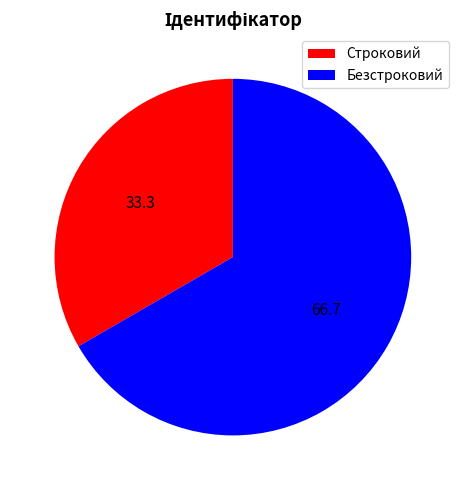

Which category has the biggest portion of the pie?

Безстроковий